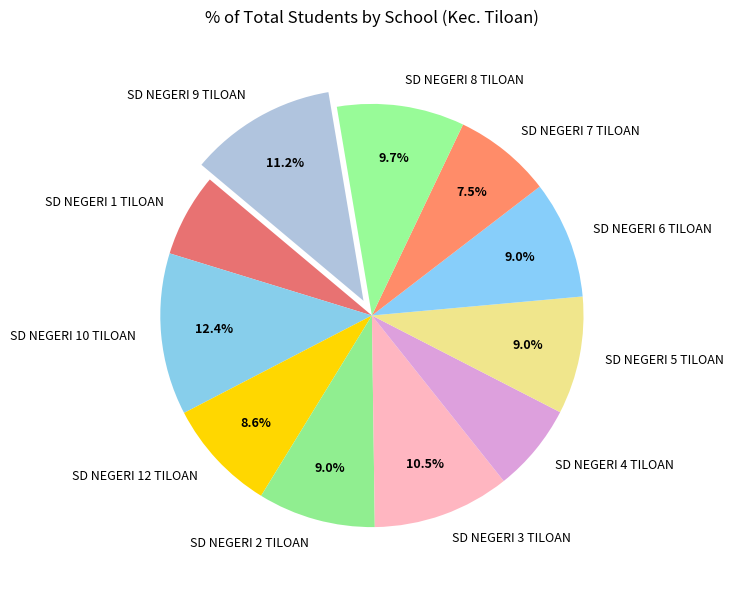

To the nearest percent, what is the combined percentage of SD NEGERI 9 TILOAN and SD NEGERI 7 TILOAN?

19%